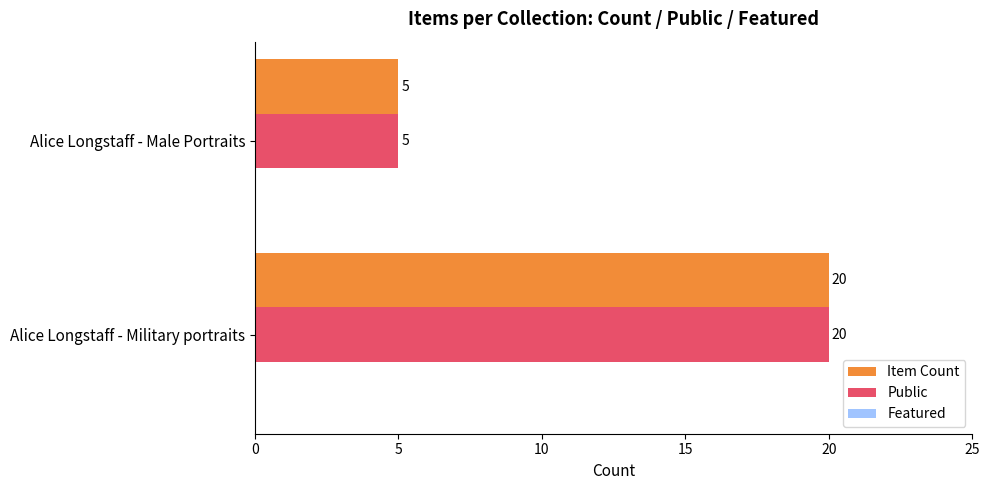

What is the difference between the Public values at Alice Longstaff - Military portraits and Alice Longstaff - Male Portraits?

15